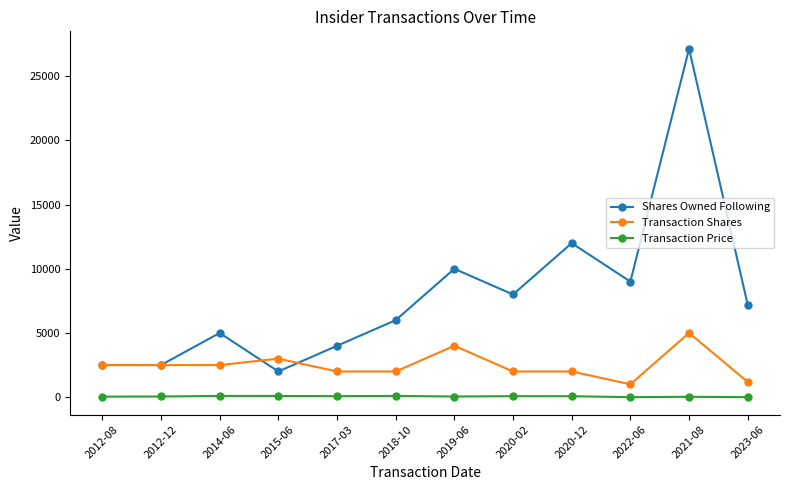

What is the label of the 5th point from the left?

2017-03